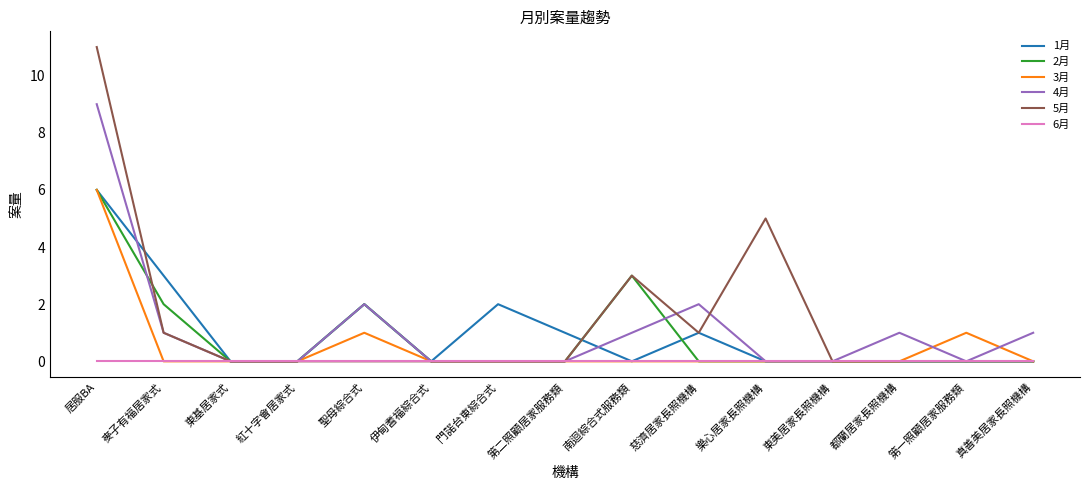

What position from the left is 南迴綜合式服務類?

9